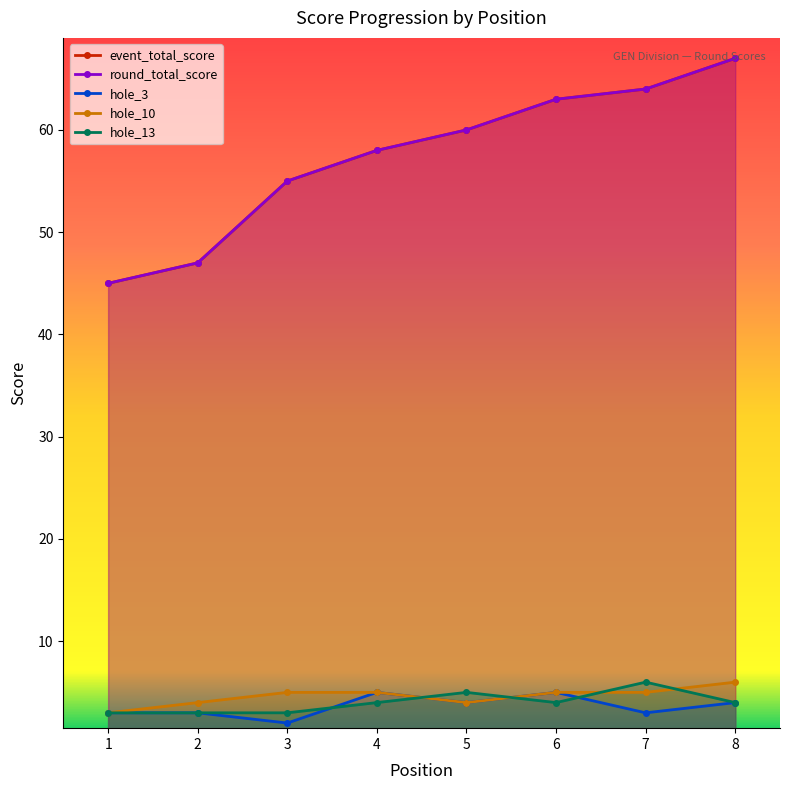

Between 6 and 3, which is larger?

6